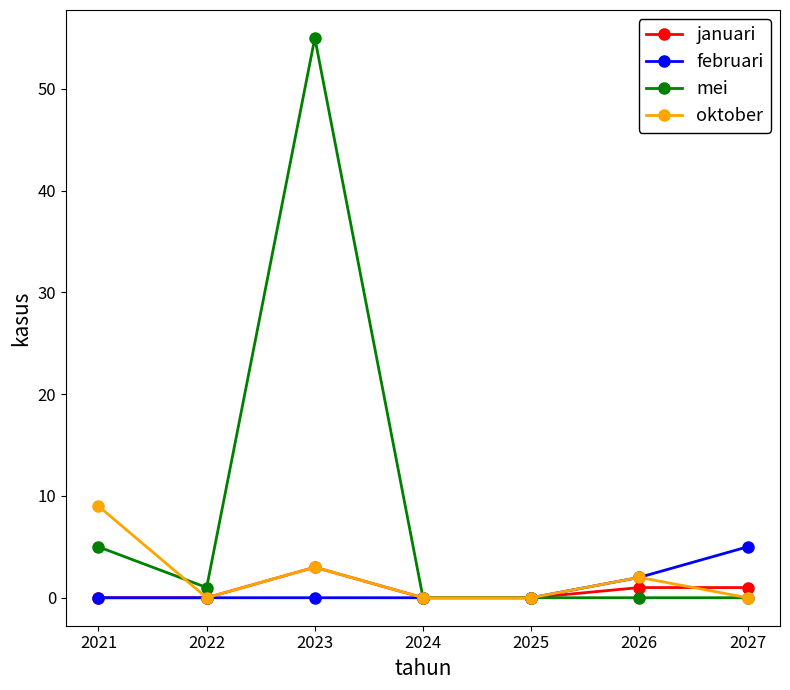

Count the oktober values in the range 0 to 3.

6